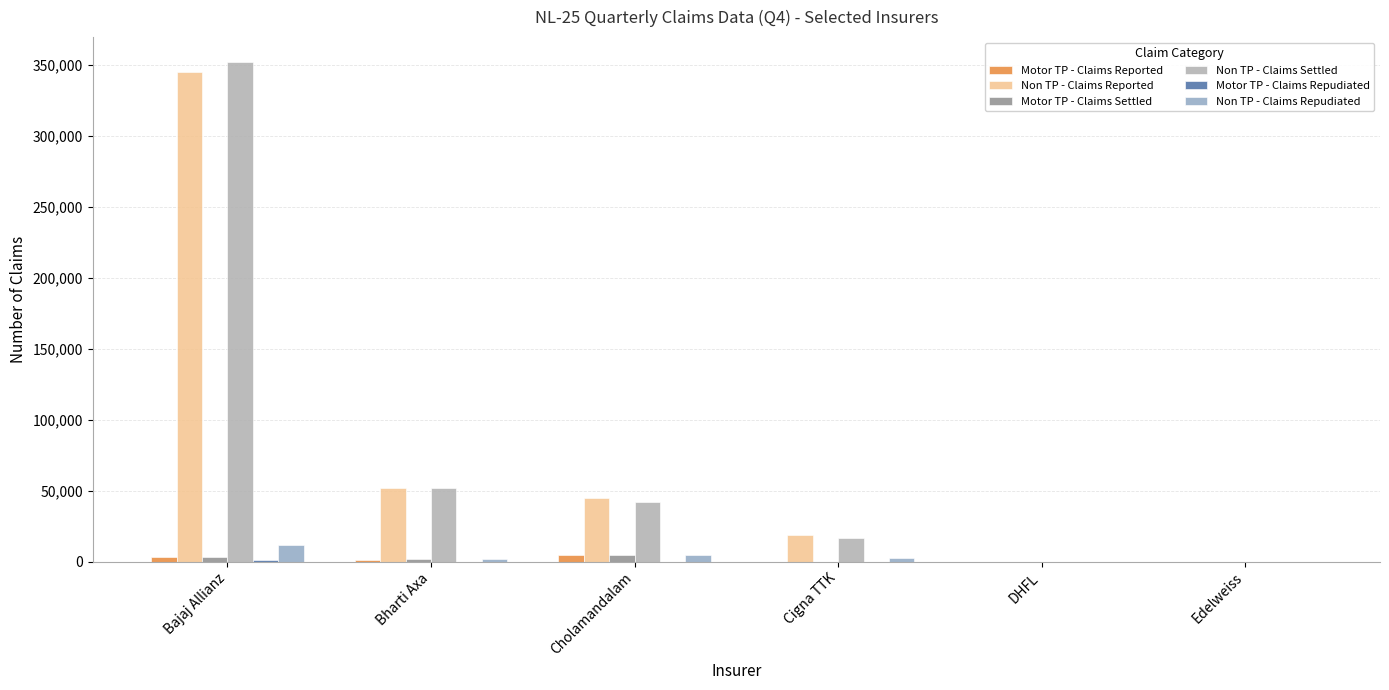

What is the approximate value of Motor TP - Claims Reported at Bharti Axa?

1494